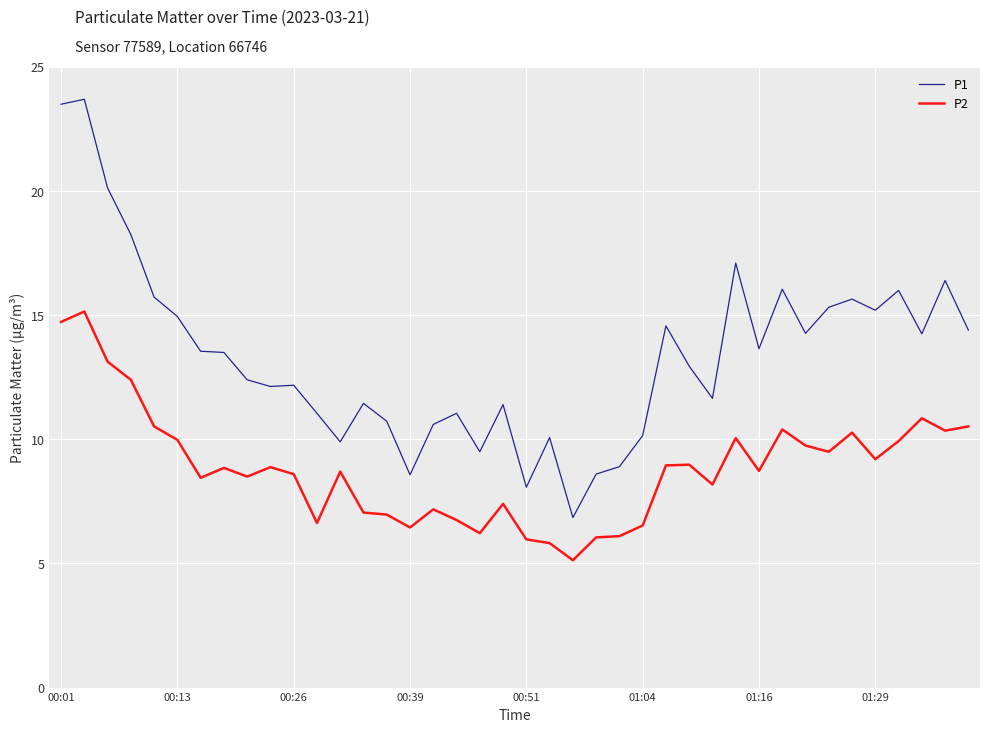

Which series has the widest spread of values?

P1